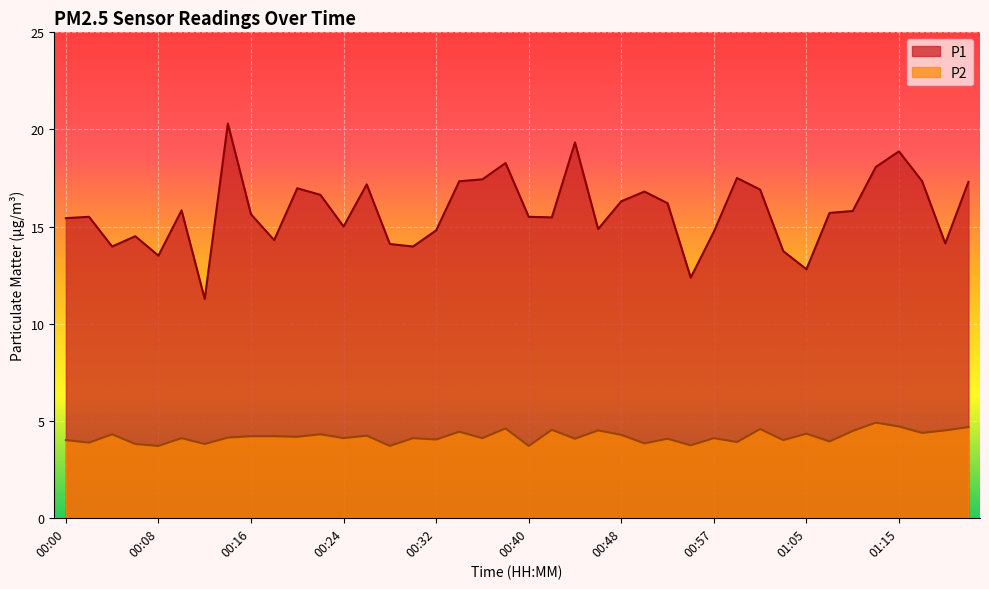

Reading left to right, extract all data points from this chart.

P1: 00:00=15.4	00:02=15.5	00:04=14.0	00:06=14.5	00:08=13.5	00:10=15.8	00:12=11.3	00:14=20.3	00:16=15.6	00:18=14.3	00:20=17.0	00:22=16.6	00:24=15.0	00:26=17.2	00:28=14.1	00:30=14.0	00:32=14.8	00:34=17.3	00:36=17.4	00:38=18.3	00:40=15.5	00:42=15.5	00:44=19.3	00:46=14.9	00:48=16.3	00:50=16.8	00:53=16.2	00:55=12.4	00:57=14.7	00:59=17.5	01:01=16.9	01:03=13.7	01:05=12.8	01:07=15.7	01:09=15.8	01:13=18.1	01:15=18.9	01:17=17.3	01:19=14.1	01:21=17.3
P2: 00:00=4.0	00:02=3.9	00:04=4.3	00:06=3.8	00:08=3.7	00:10=4.1	00:12=3.8	00:14=4.1	00:16=4.2	00:18=4.2	00:20=4.2	00:22=4.3	00:24=4.1	00:26=4.2	00:28=3.7	00:30=4.1	00:32=4.0	00:34=4.4	00:36=4.1	00:38=4.6	00:40=3.7	00:42=4.5	00:44=4.1	00:46=4.5	00:48=4.3	00:50=3.8	00:53=4.1	00:55=3.7	00:57=4.1	00:59=3.9	01:01=4.6	01:03=4.0	01:05=4.3	01:07=3.9	01:09=4.5	01:13=4.9	01:15=4.7	01:17=4.4	01:19=4.5	01:21=4.7